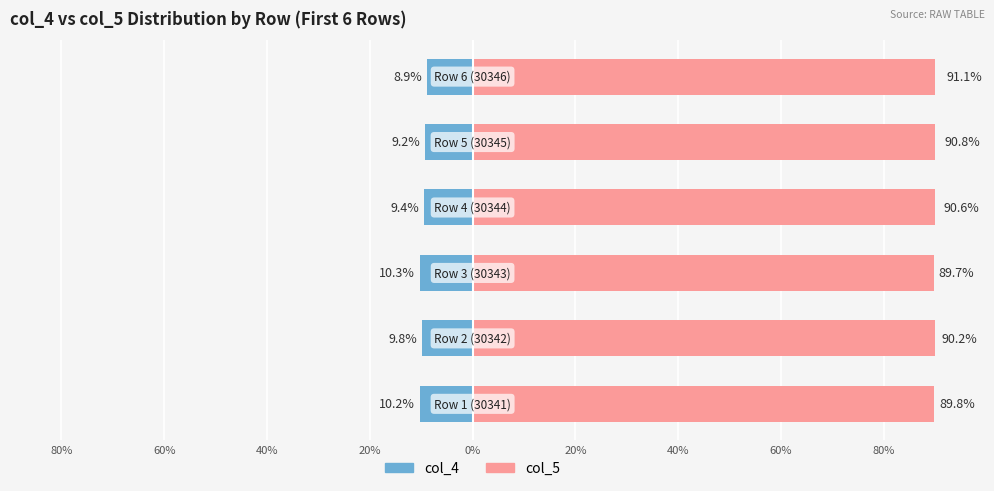

What is the difference between the second highest and second lowest values in the col_5 series?

1.0